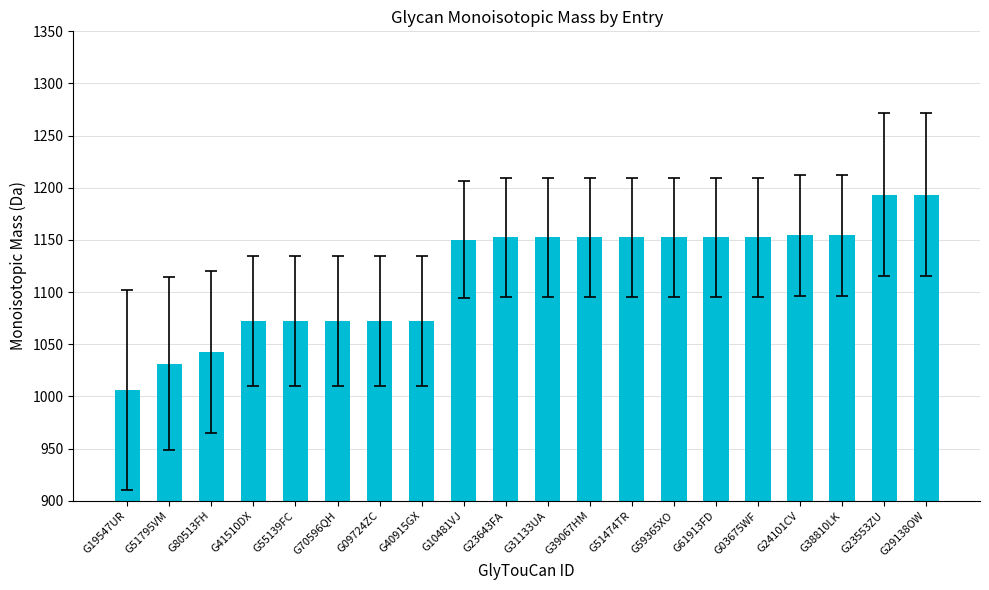

The value at G40915GX is 1072.4. True or false?

True